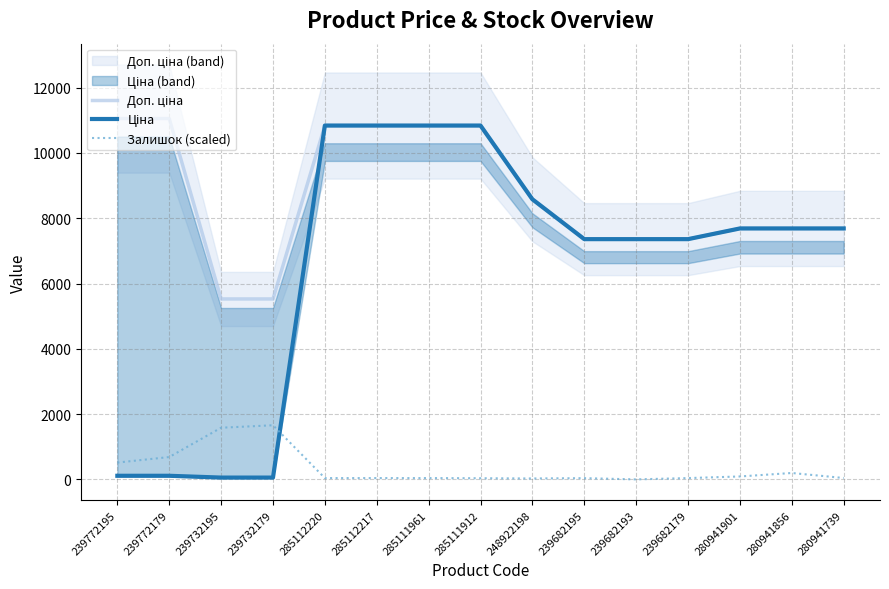

What is the average value of the Ціна series?

6494.5